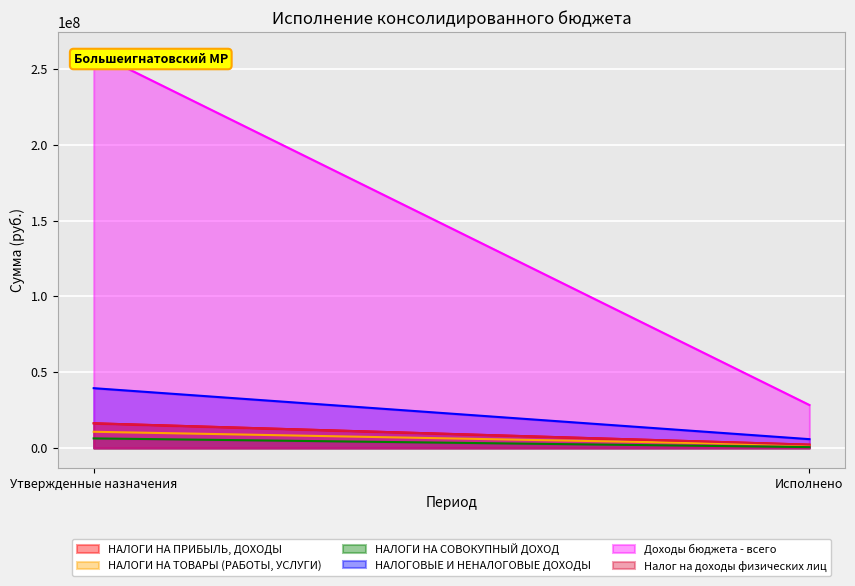

Is it true that Доходы бюджета - всего equals 428393610.5 at Утвержденные назначения?

False